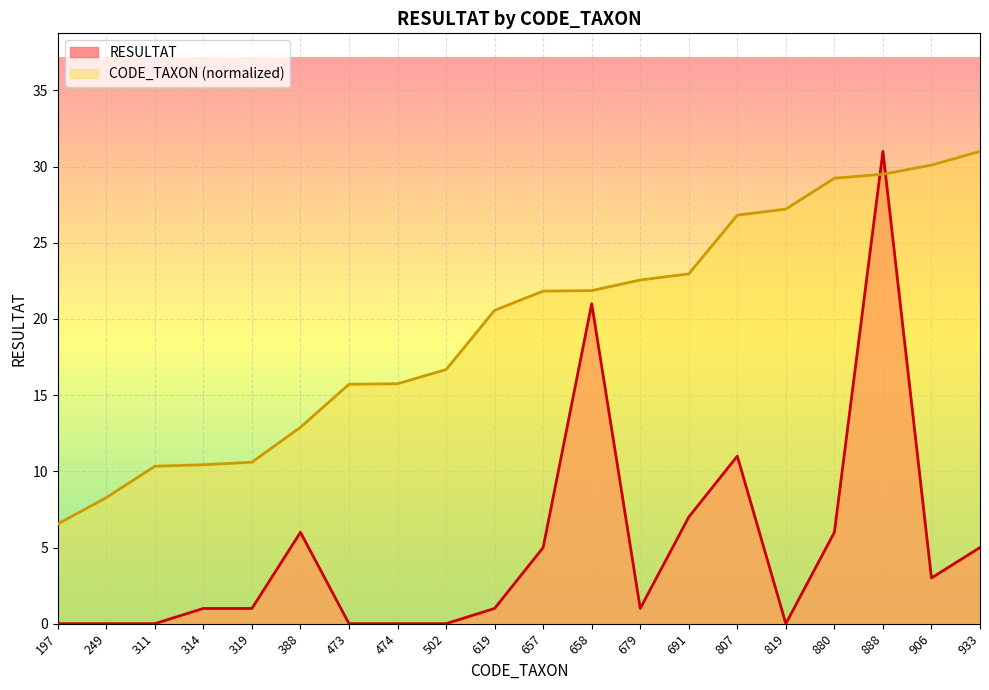

How many interior local valleys does the RESULTAT series have?

3